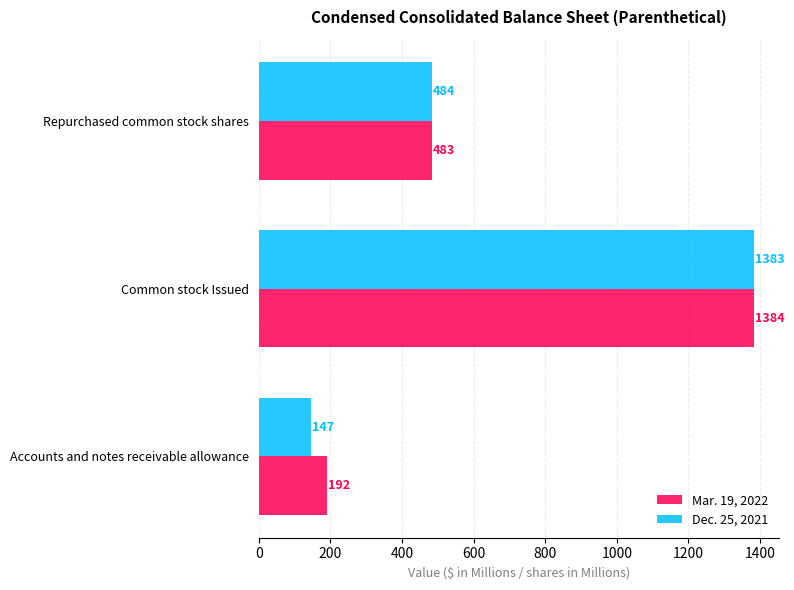

At which label is Mar. 19, 2022 closest to 788?

Repurchased common stock shares